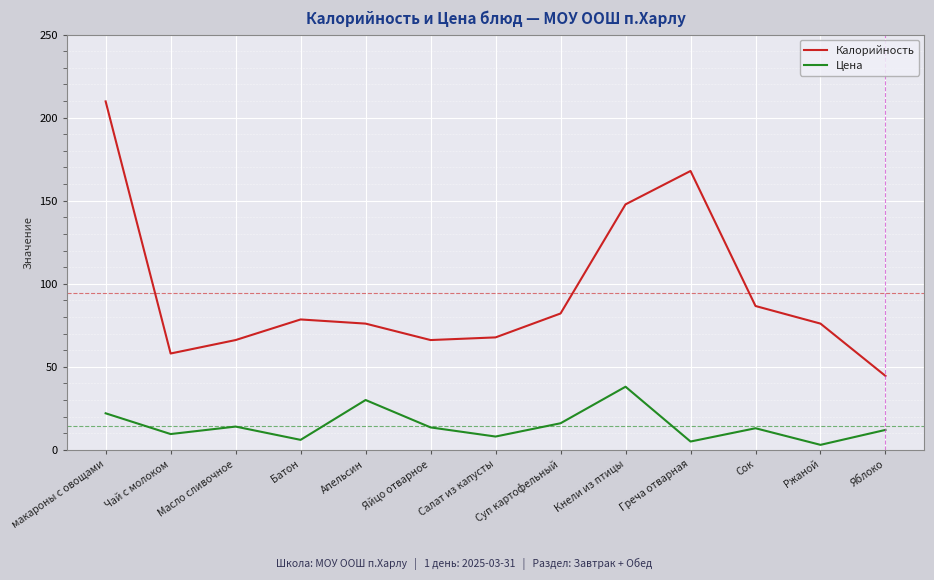

Which series has the largest range (max minus min)?

Калорийность